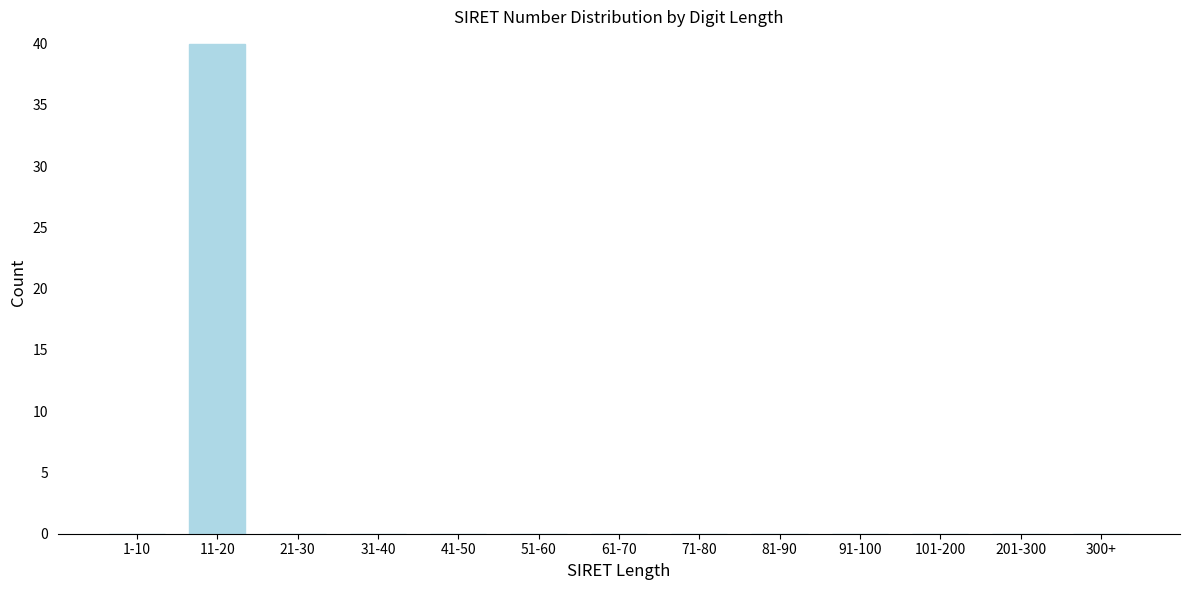

Reading left to right, transcribe all the data shown in this chart.

1-10=0	11-20=40	21-30=0	31-40=0	41-50=0	51-60=0	61-70=0	71-80=0	81-90=0	91-100=0	101-200=0	201-300=0	300+=0